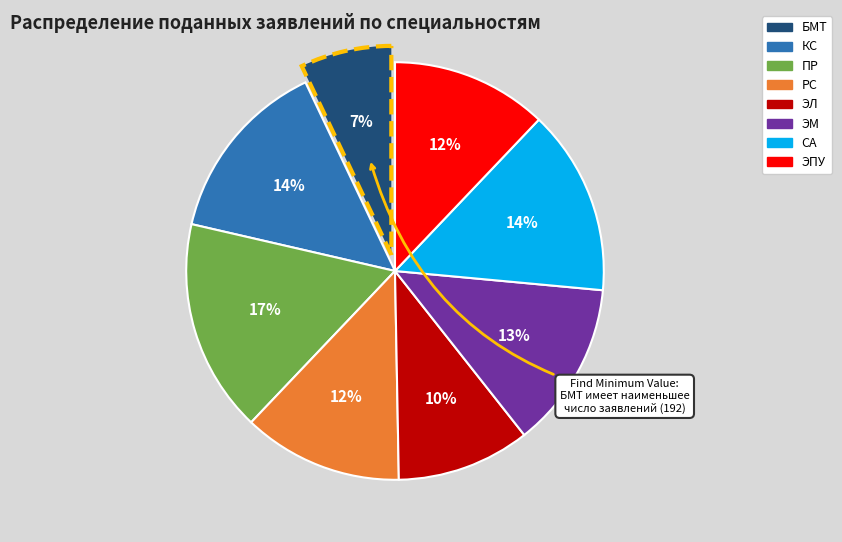

Is there any slice that represents more than half of the pie?

No